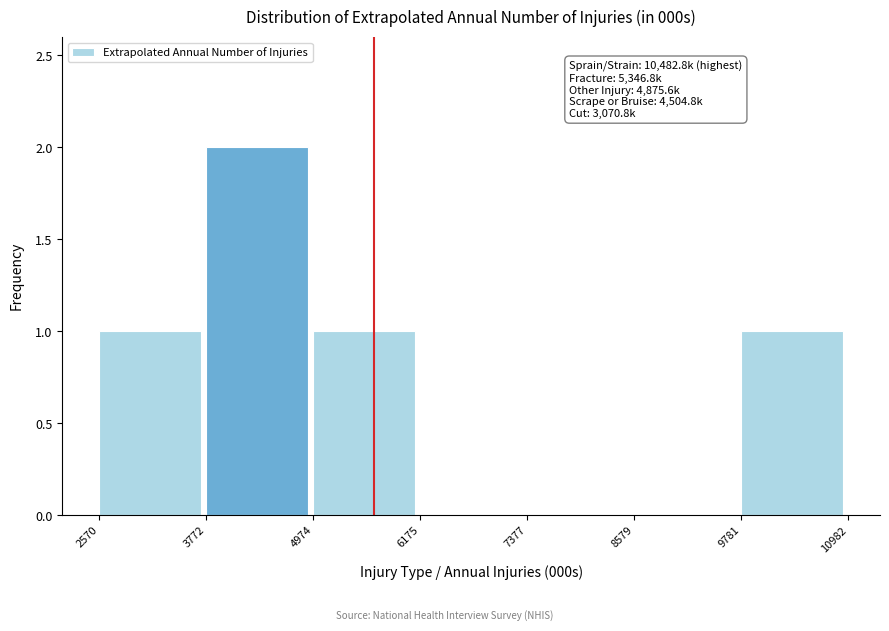

Over which range of the x-axis is the bar tallest?

3772 to 4974